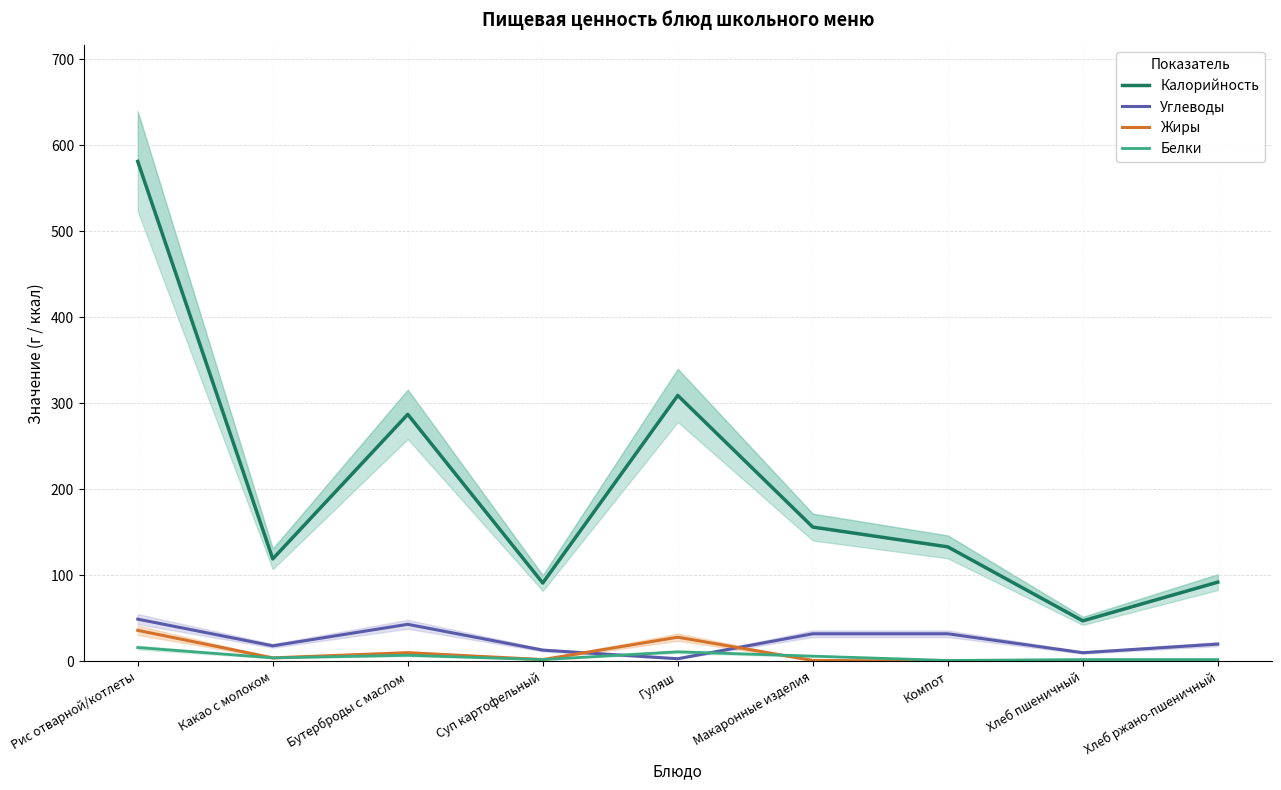

The Жиры series shows 4 at Какао с молоком. True or false?

True